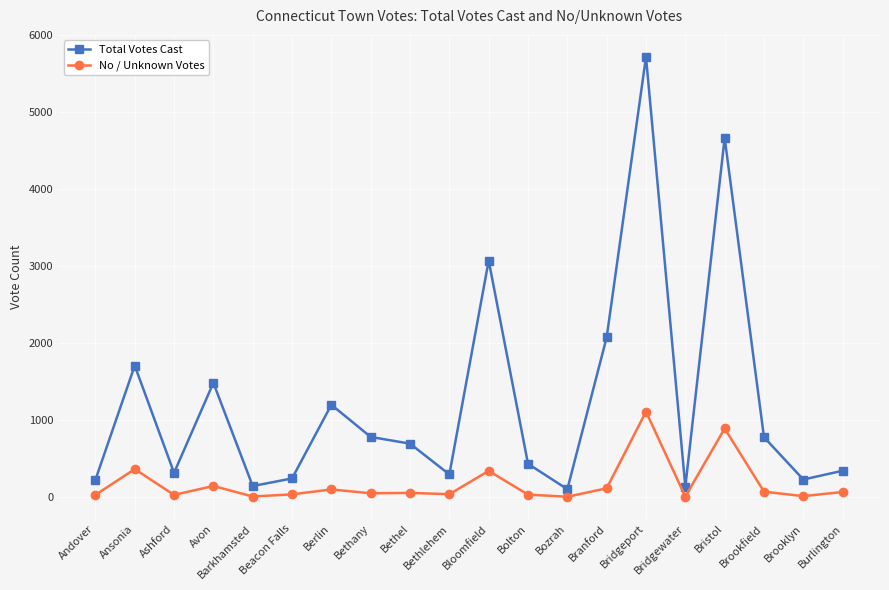

True or false: No / Unknown Votes has more than 0 interior local peaks.

True